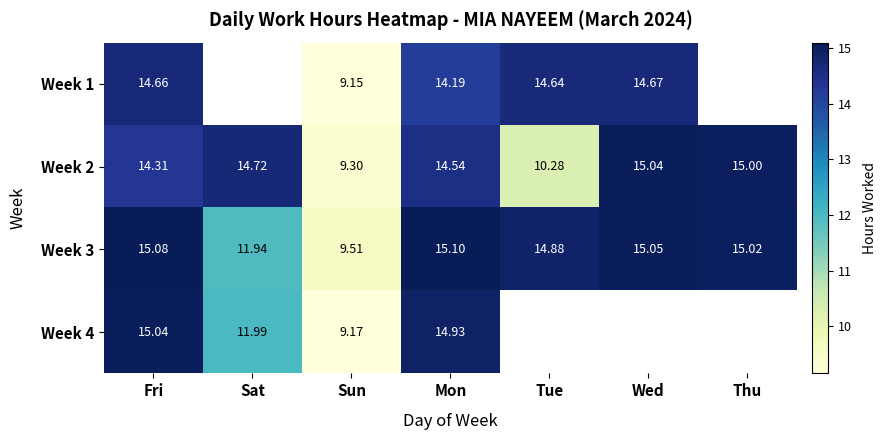

Is the value of Week 2 at Tue greater than the value of Week 1 at Wed?

No